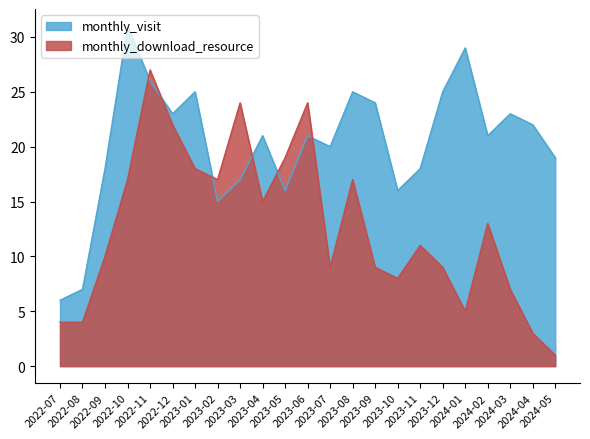

How many times do monthly_download_resource and monthly_visit cross each other?

6